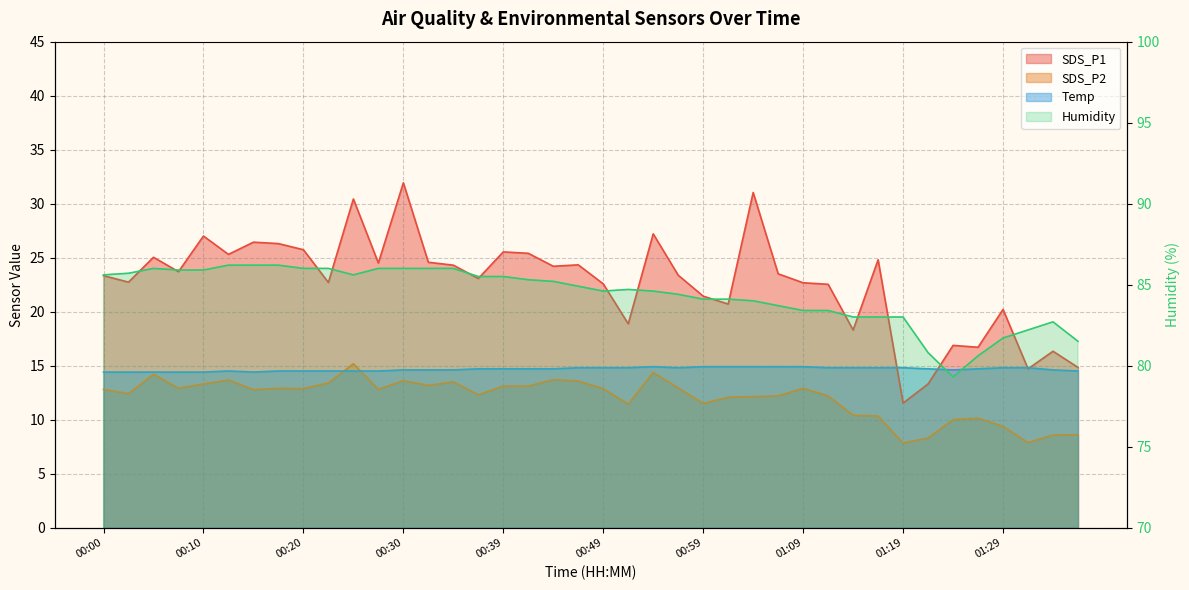

Which series has the largest range (max minus min)?

SDS_P1